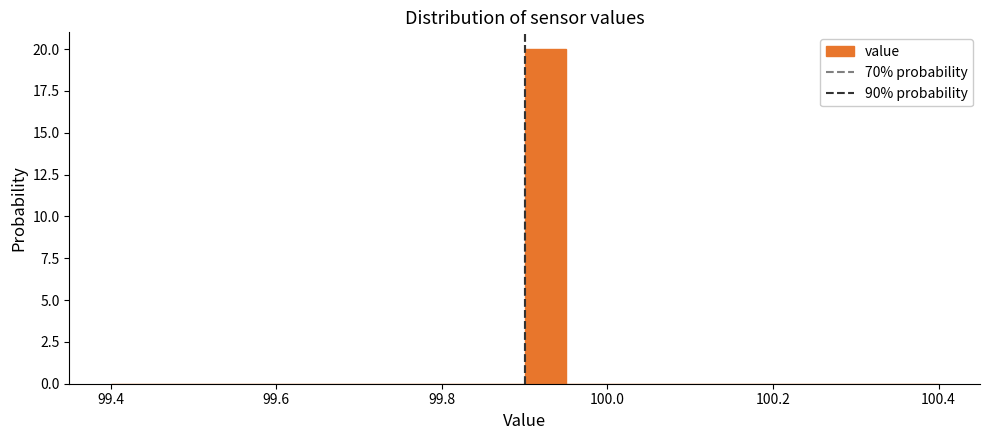

Read against the x-axis, roughly where is the centre of the tallest bar?

99.92